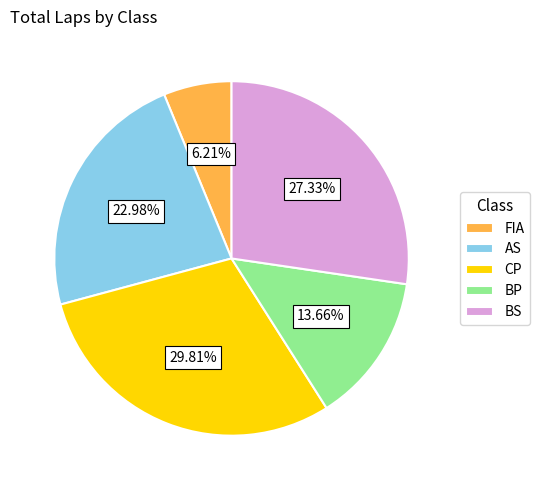

To the nearest percent, what is the average slice percentage?

20%